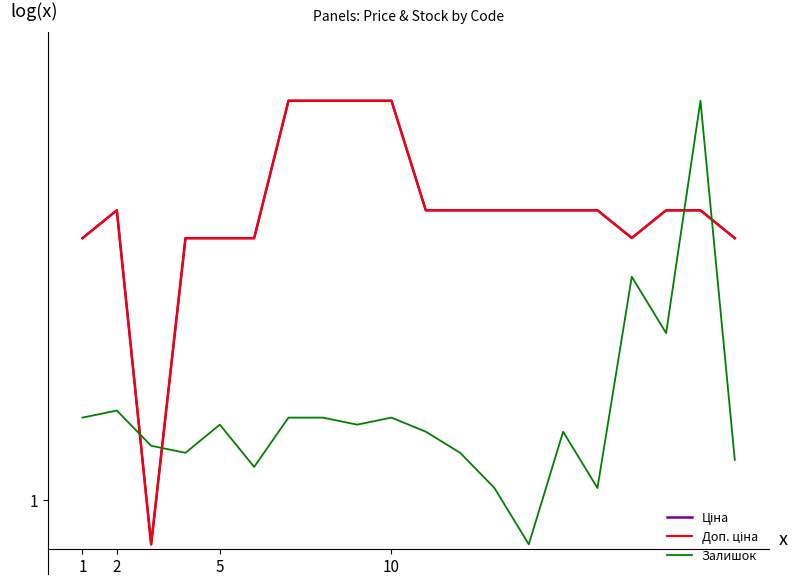

Does the chart have visible grid lines?

No